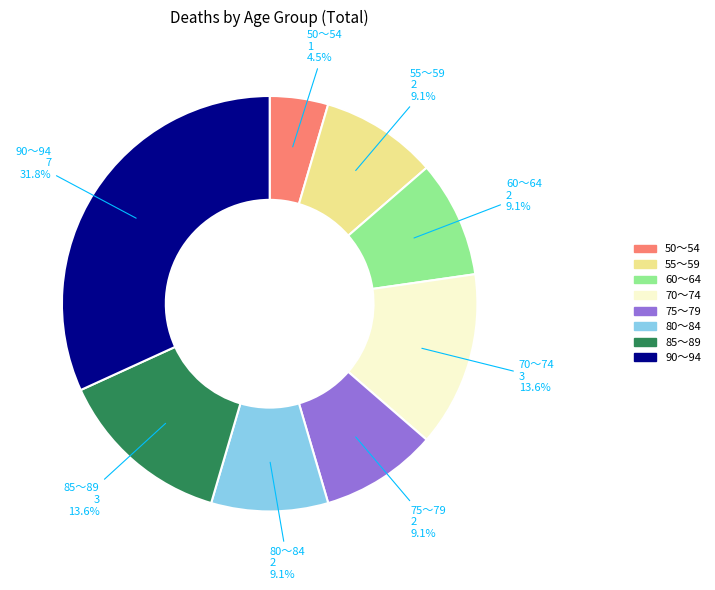

What is the smallest slice in the pie chart?

50～54